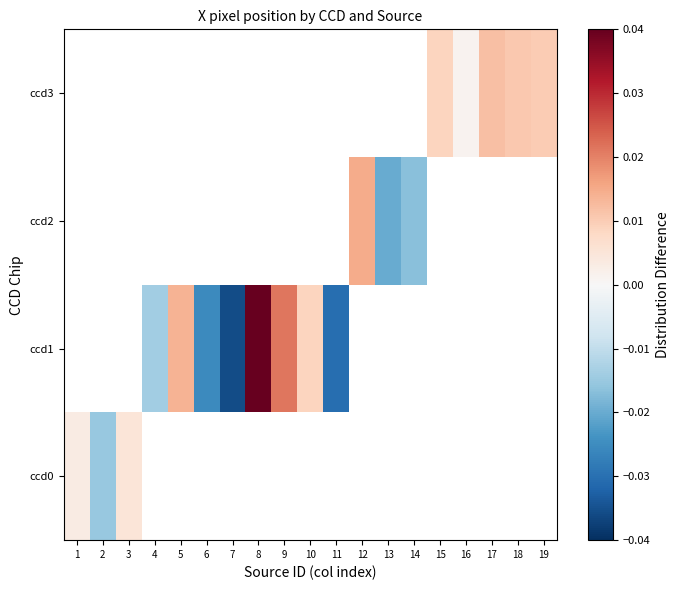

Which label corresponds to the largest value in the chart?

8